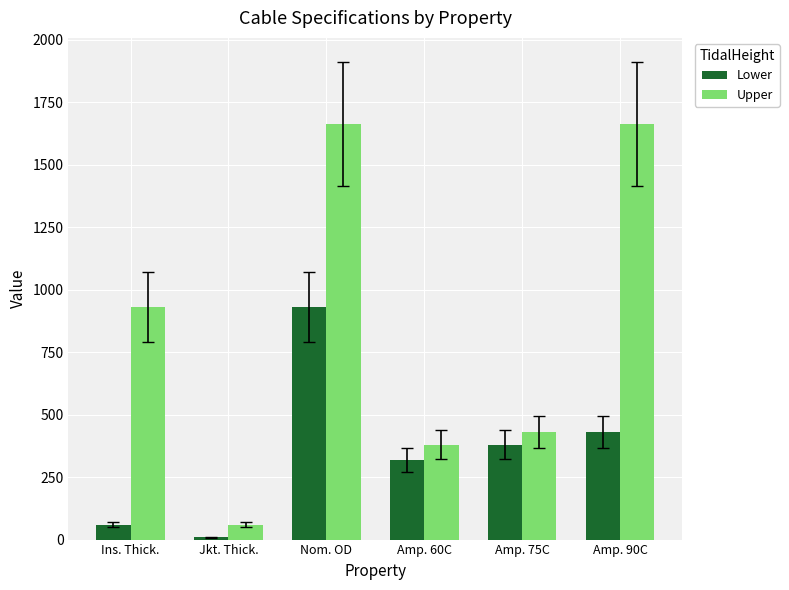

Rank the series by their average value, from lowest to highest.

Lower, Upper